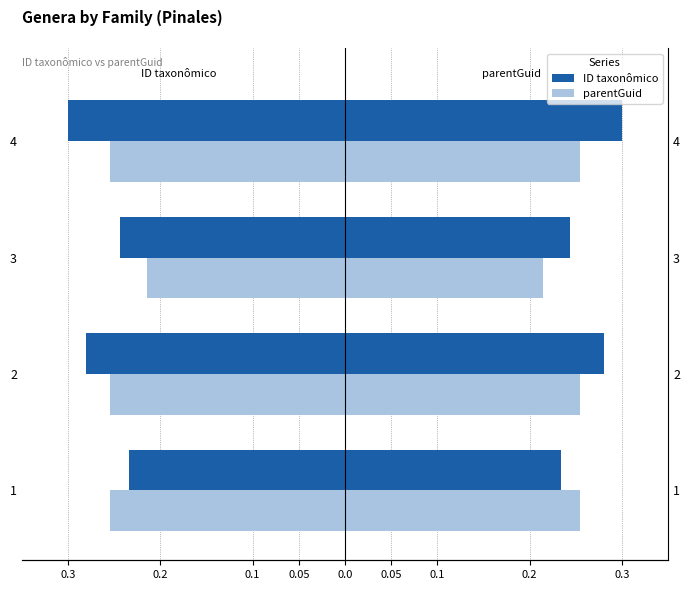

How many categories are shown in the chart?

4